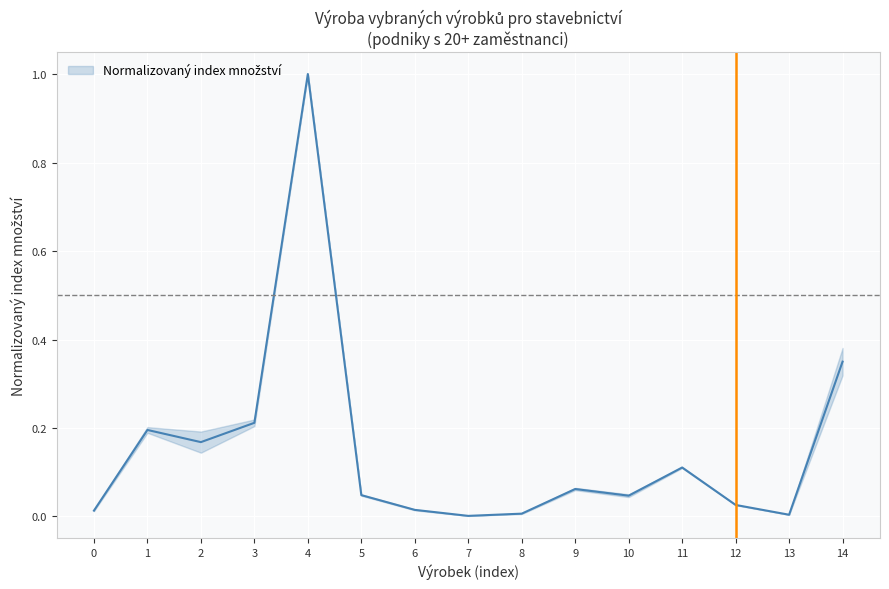

The chart shows a value of 0.0 at 8. True or false?

True